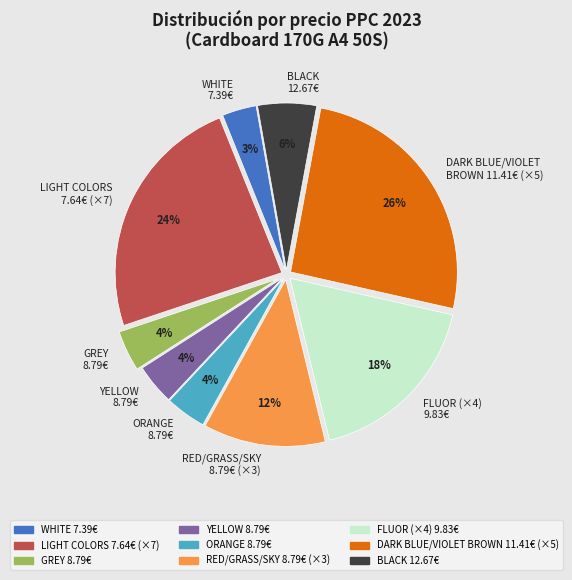

What is the smallest slice in the pie chart?

WHITE 7.39€